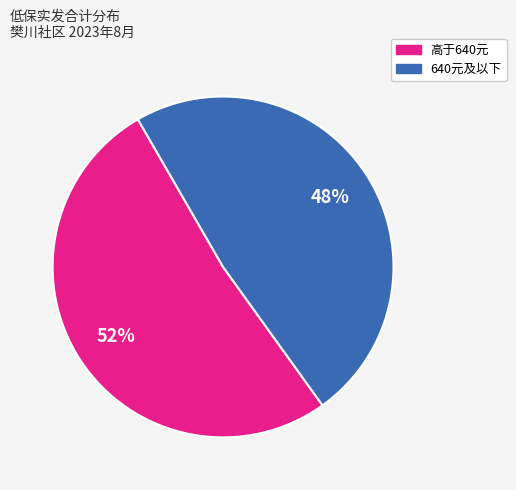

To the nearest percent, what is the combined percentage of 640元及以下 and 高于640元?

100%